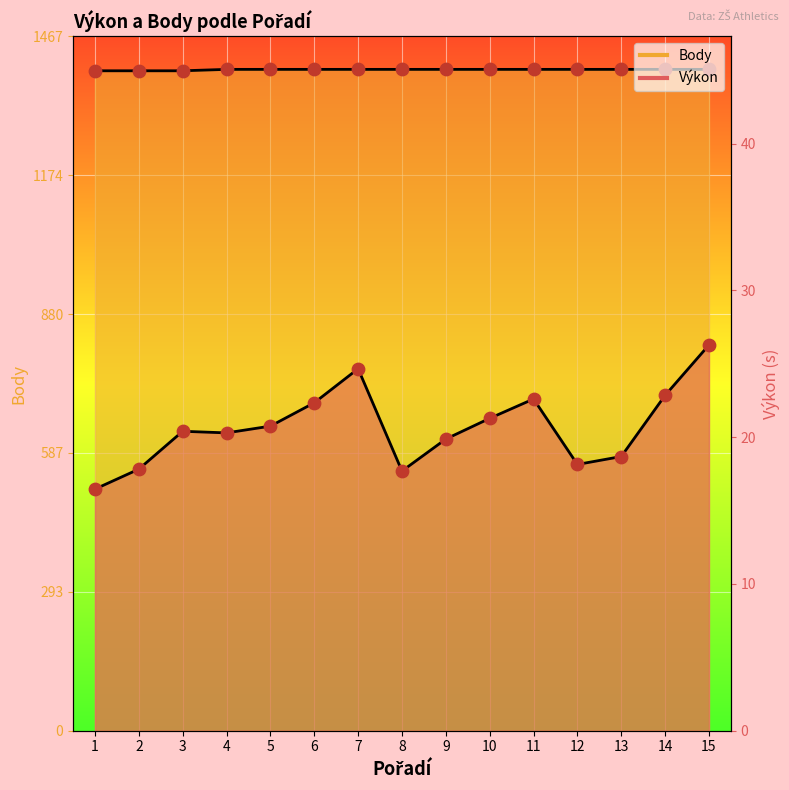

What is the total value across all series at 13?

1416.7